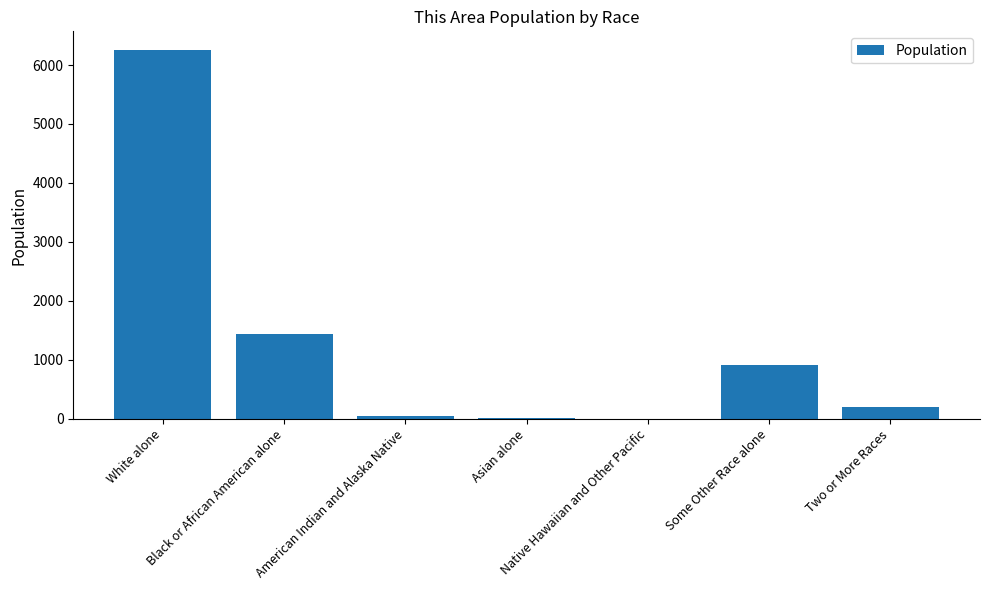

What is the difference between the values at Two or More Races and Black or African American alone?

1243